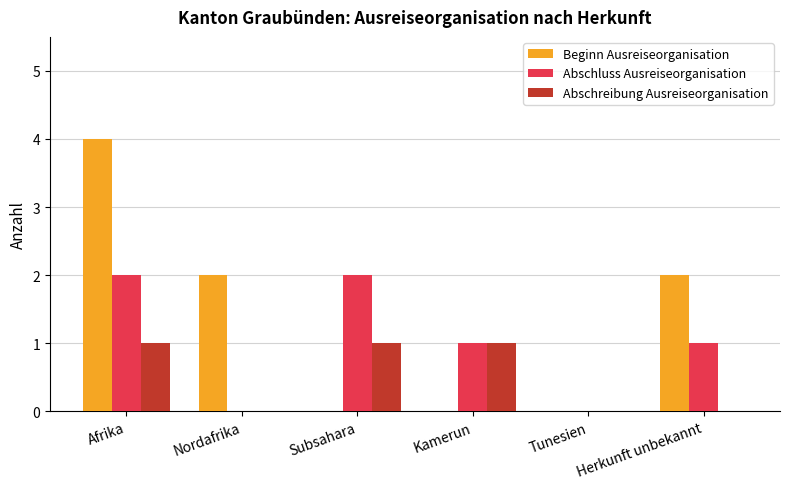

Between Afrika and Herkunft unbekannt, which series saw the biggest shift?

Beginn Ausreiseorganisation